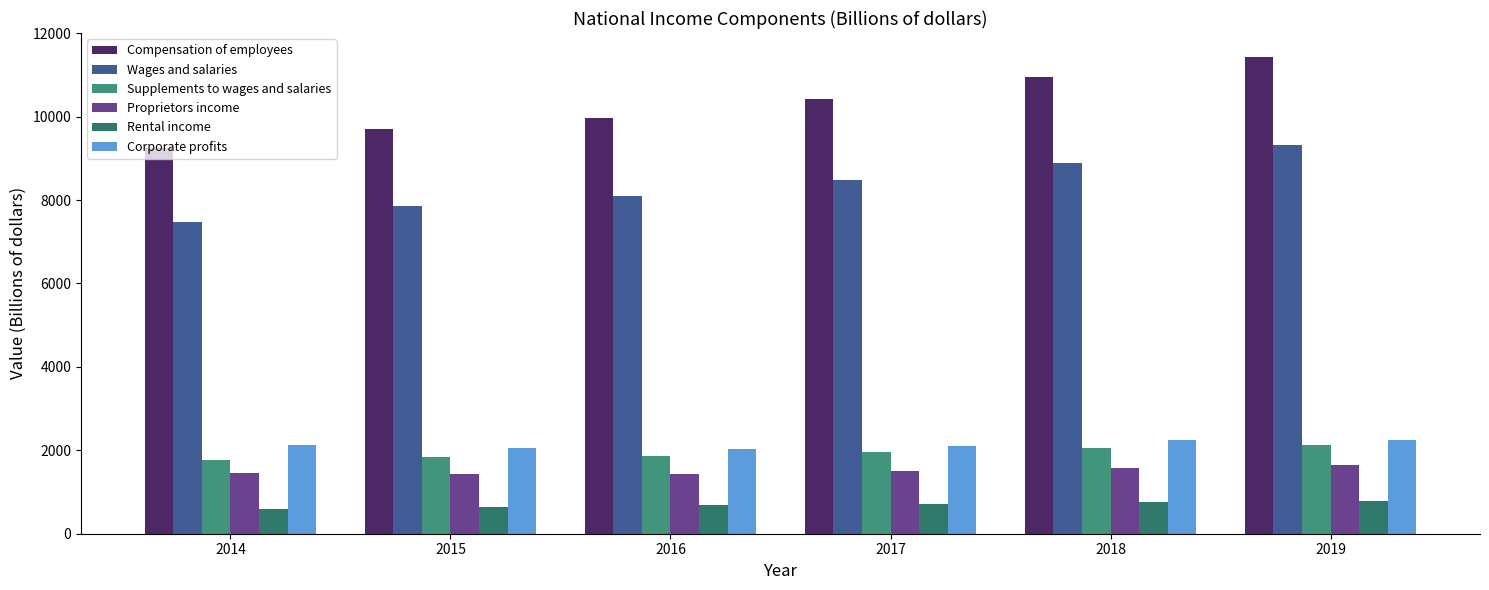

Which series has the widest spread of values?

Compensation of employees